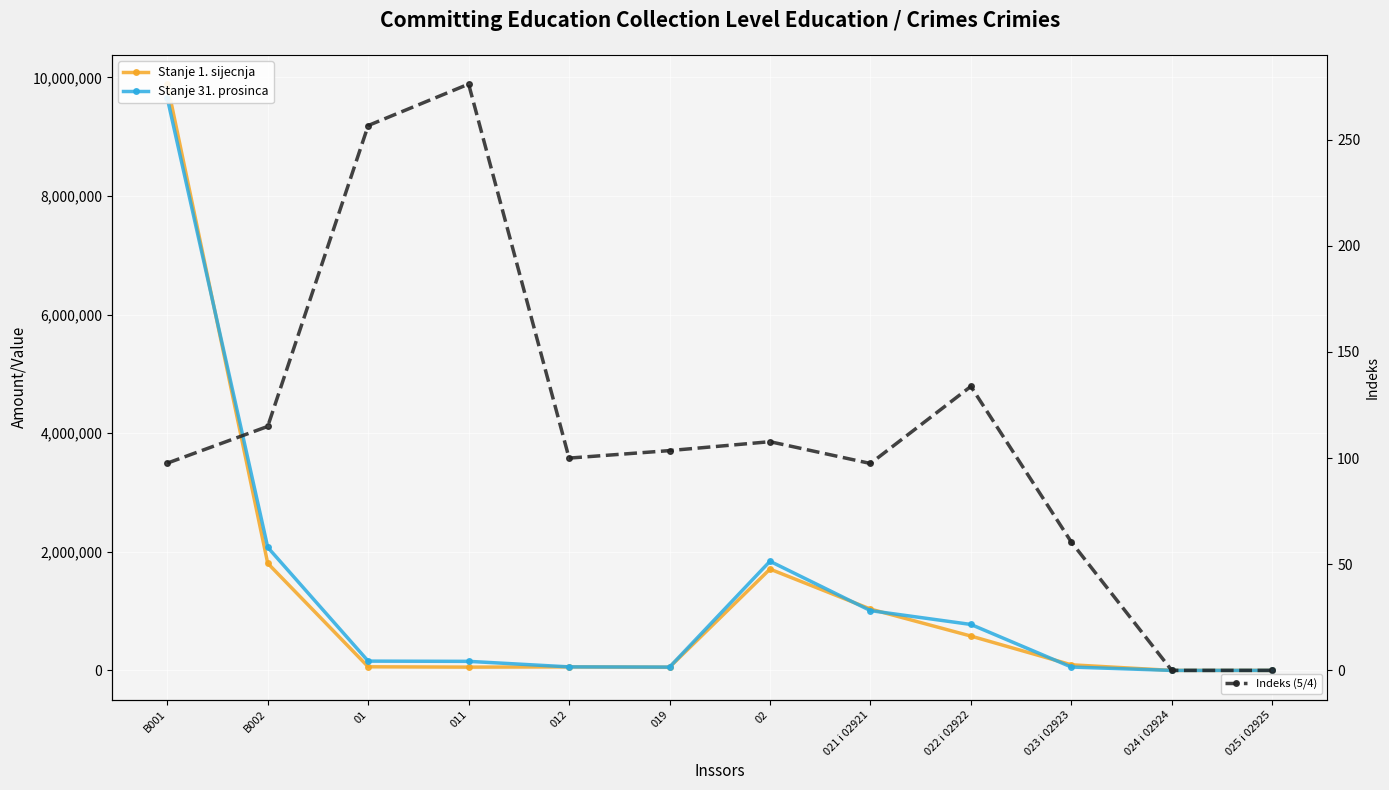

What value does the Stanje 1. sijecnja series have at 022 i 02922?

579421.0